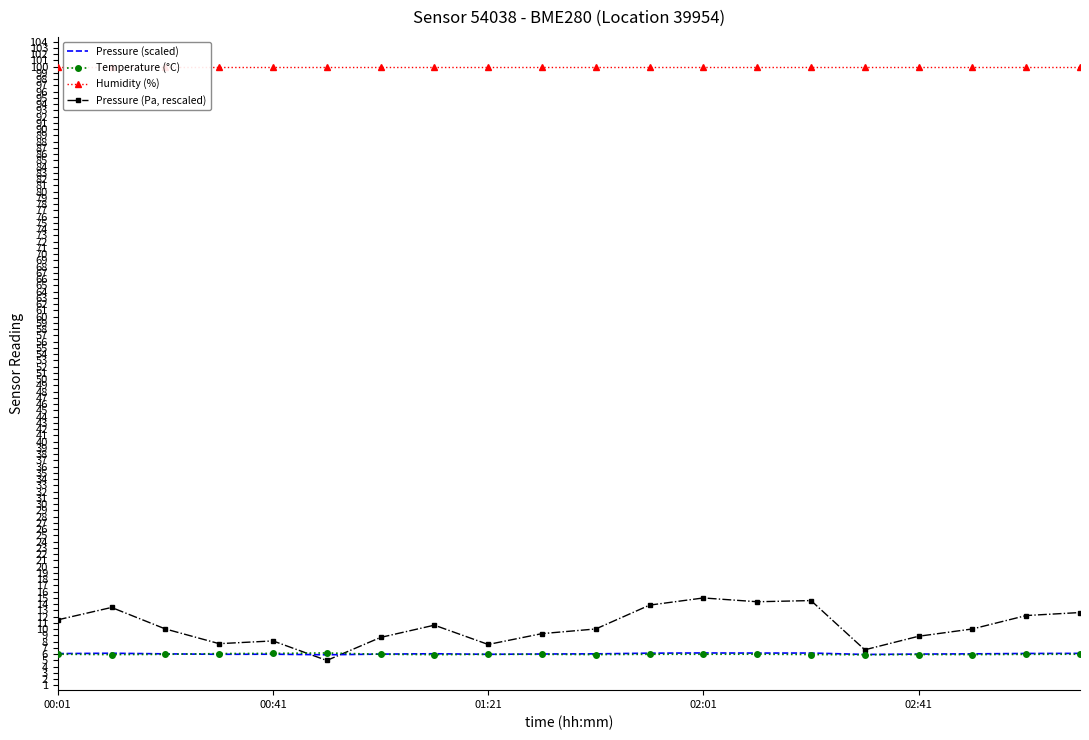

How many lines are shown in the chart?

4